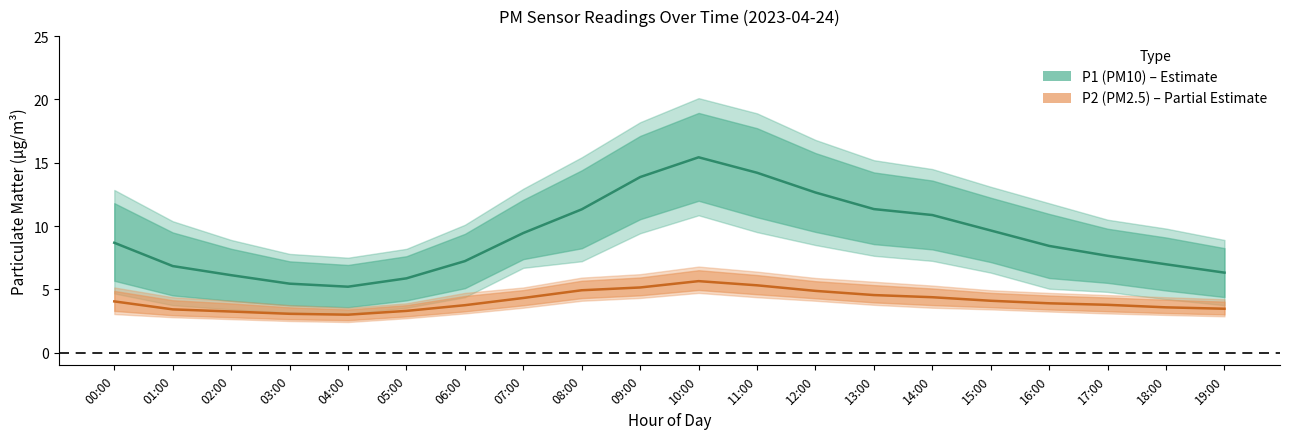

At which category is the sum across all series the highest?

10:00